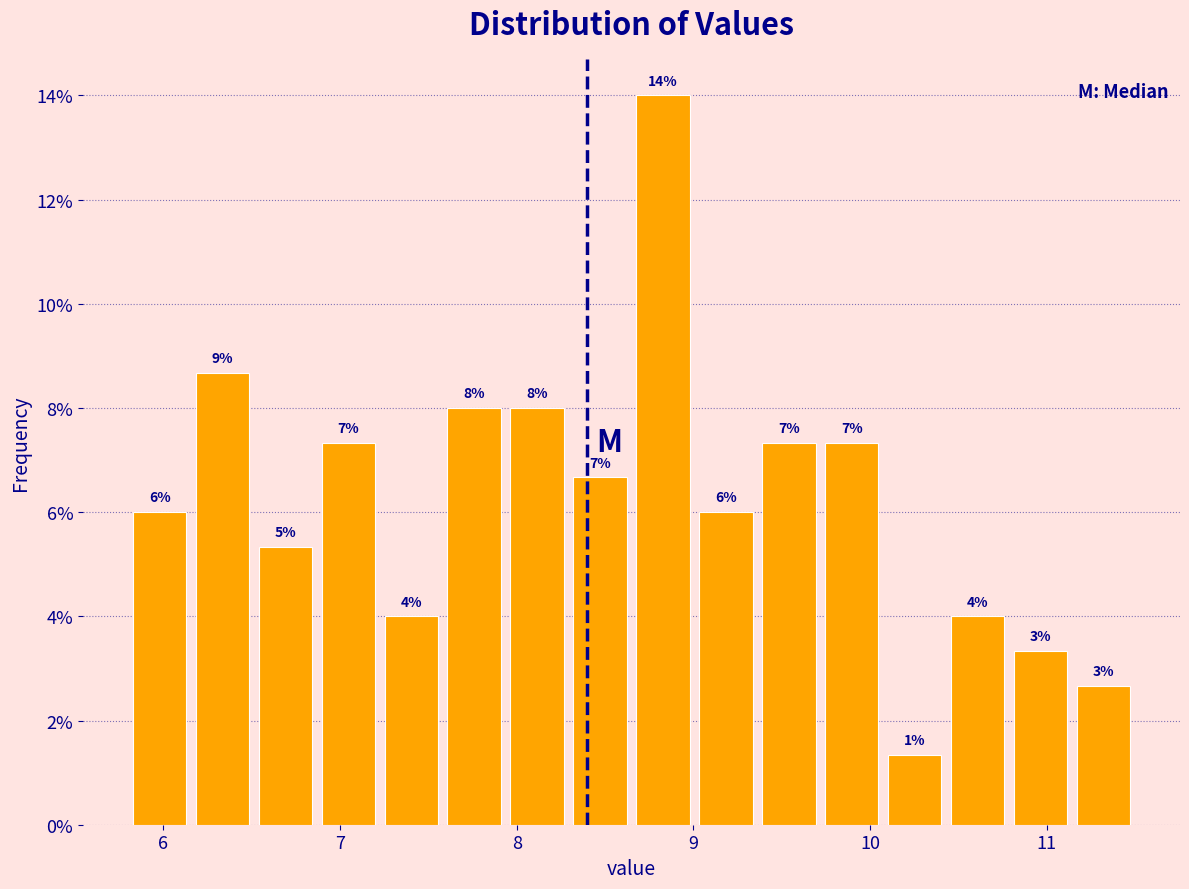

Around what value on the x-axis is the tallest bar? Give the approximate position of its centre, as read against the axis.

8.8